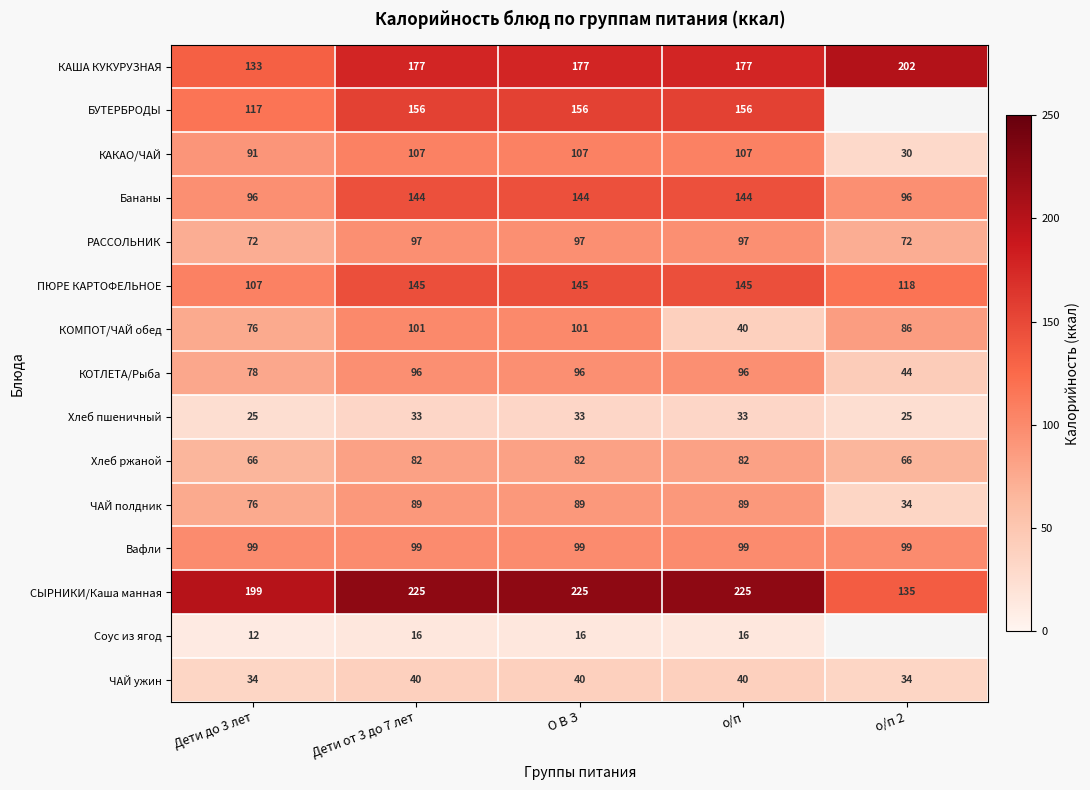

Count the number of categories in the chart.

5